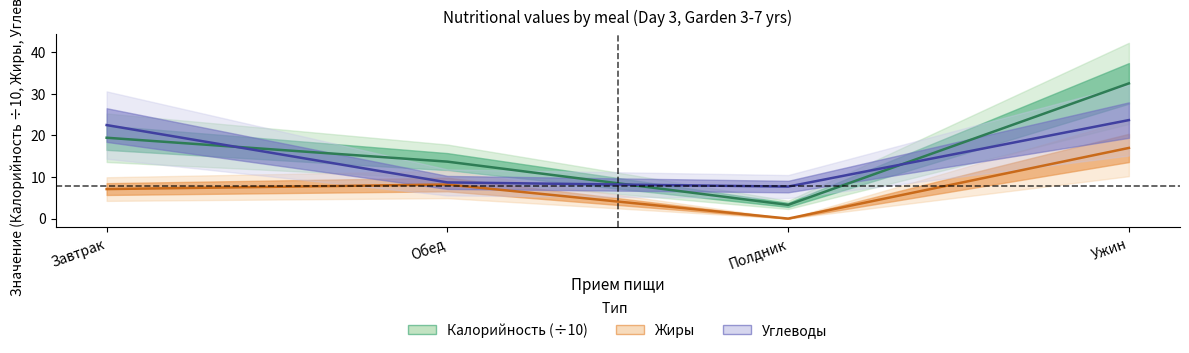

How many lines are shown in the chart?

3